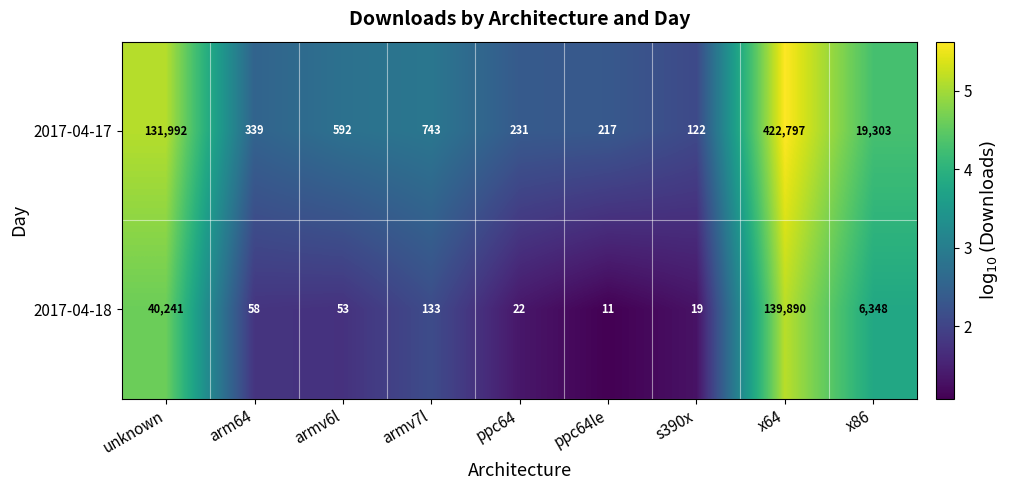

Which series has the widest spread of values?

2017-04-17